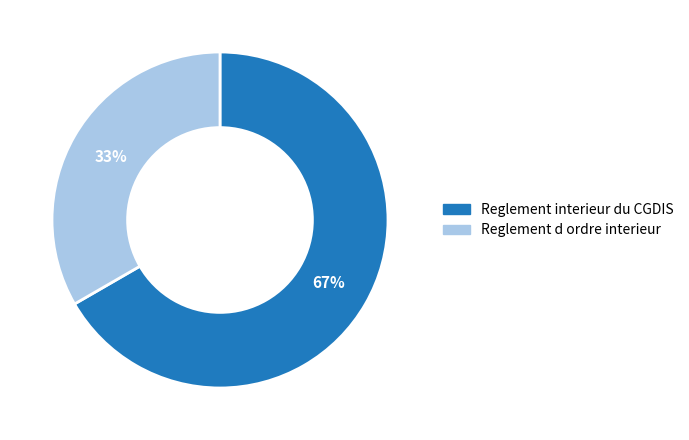

Is it true that Reglement interieur du CGDIS is 55% of the pie?

False